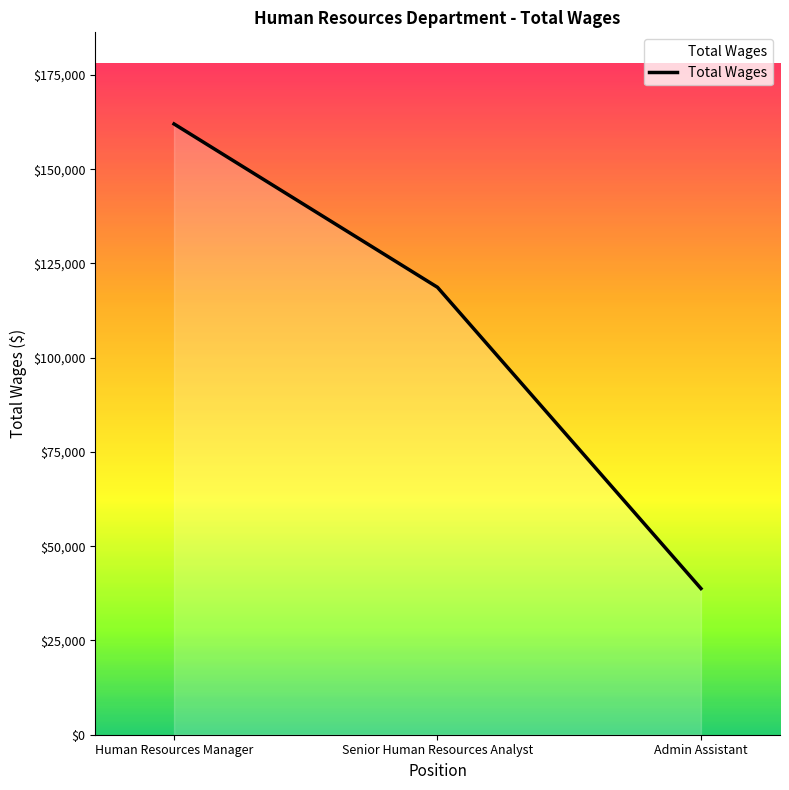

Which has a higher value, Senior Human Resources Analyst or Admin Assistant?

Senior Human Resources Analyst